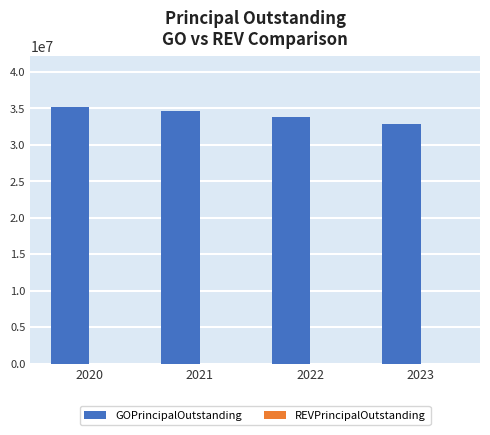

What is the maximum value shown in the chart?

35175000